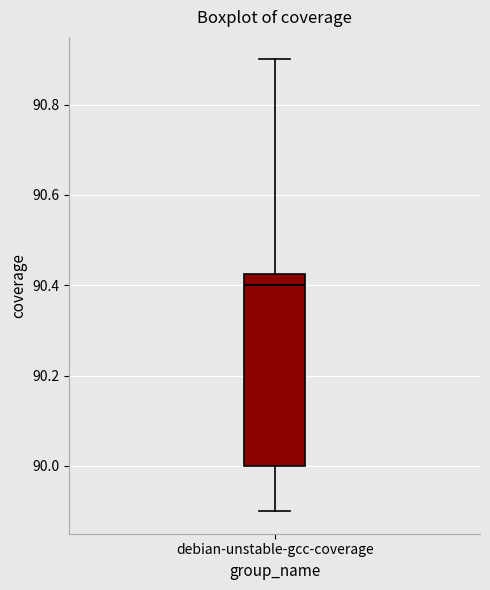

Where is the lower edge of the box for debian-unstable-gcc-coverage on the y-axis? The values are not printed on the chart, so give them approximately, as read against the axis.

90.00